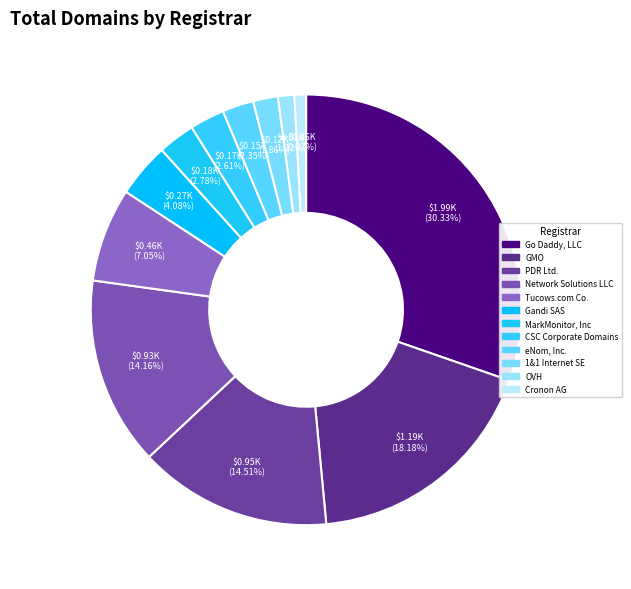

Between Gandi SAS and Network Solutions LLC, which is larger?

Network Solutions LLC